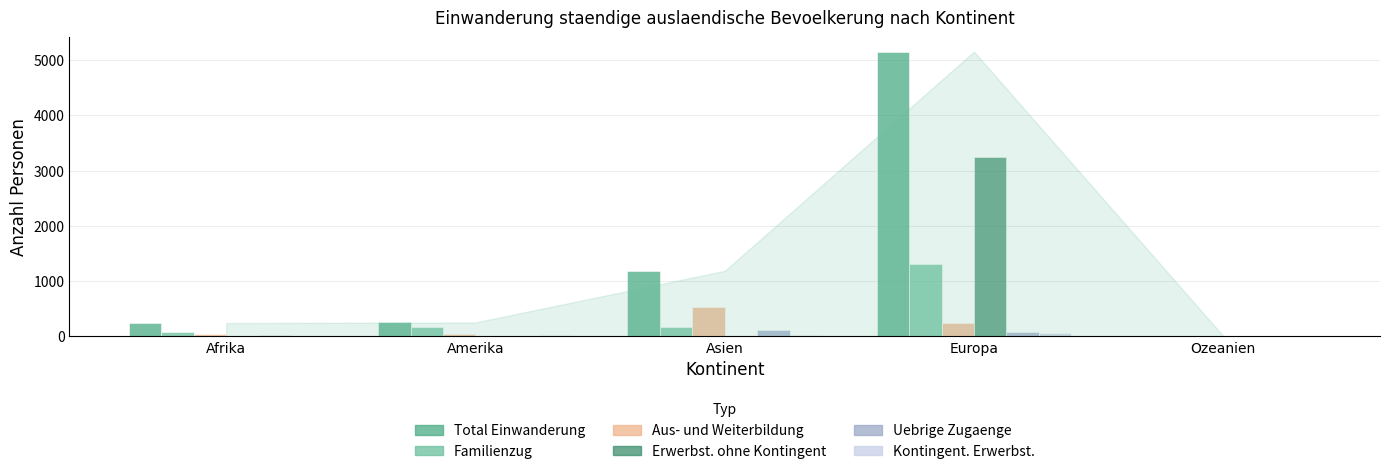

How many groups of bars are there?

5